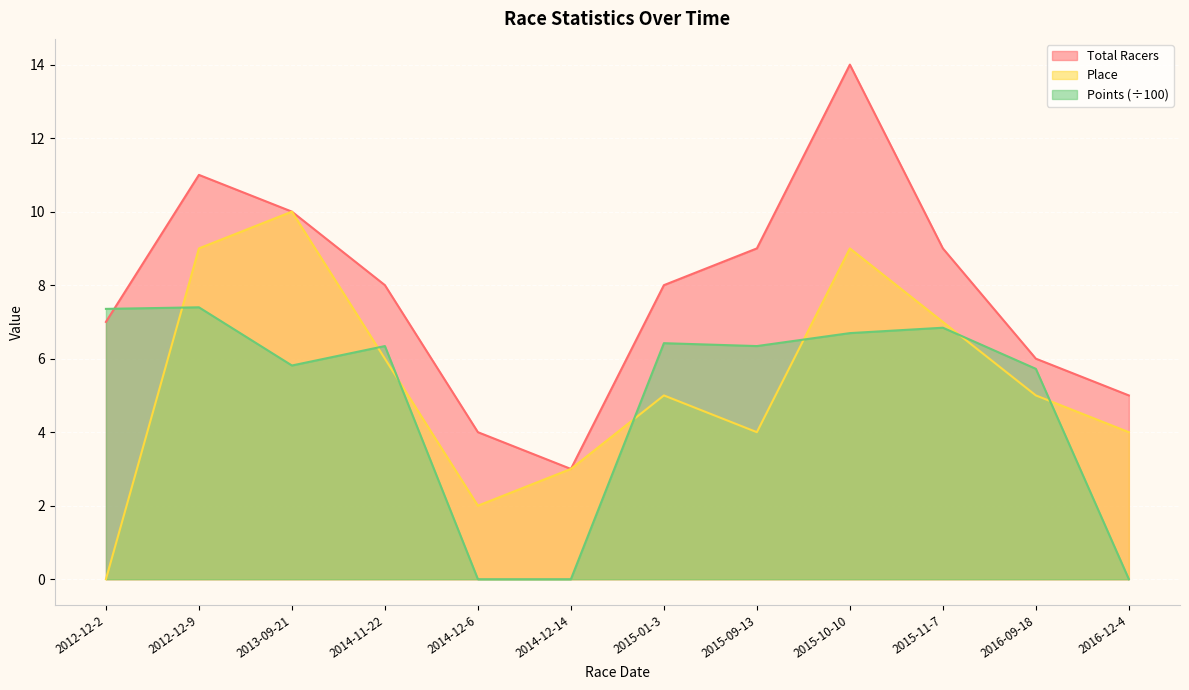

Read the Points value at 2013-09-21.

5.8